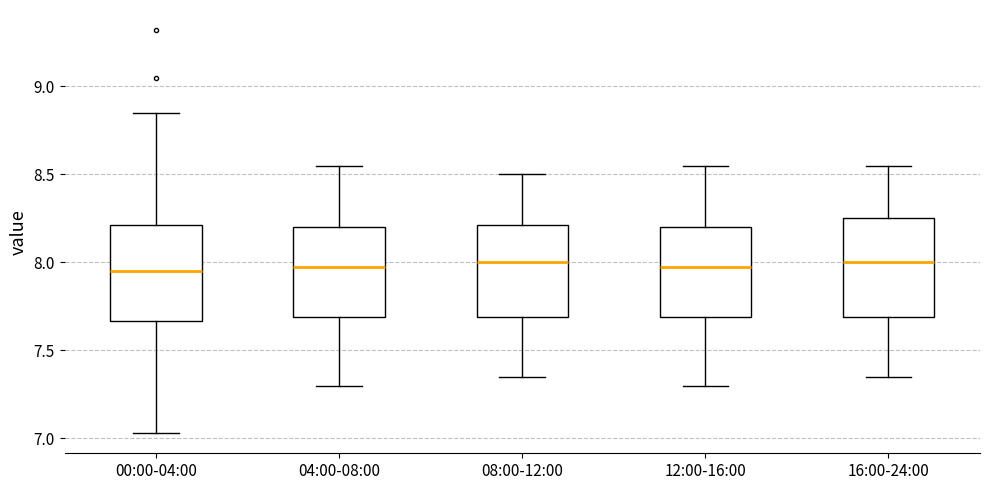

Where does the lower whisker of the box for 16:00-24:00 end on the y-axis? The values are not printed on the chart, so give them approximately, as read against the axis.

7.35